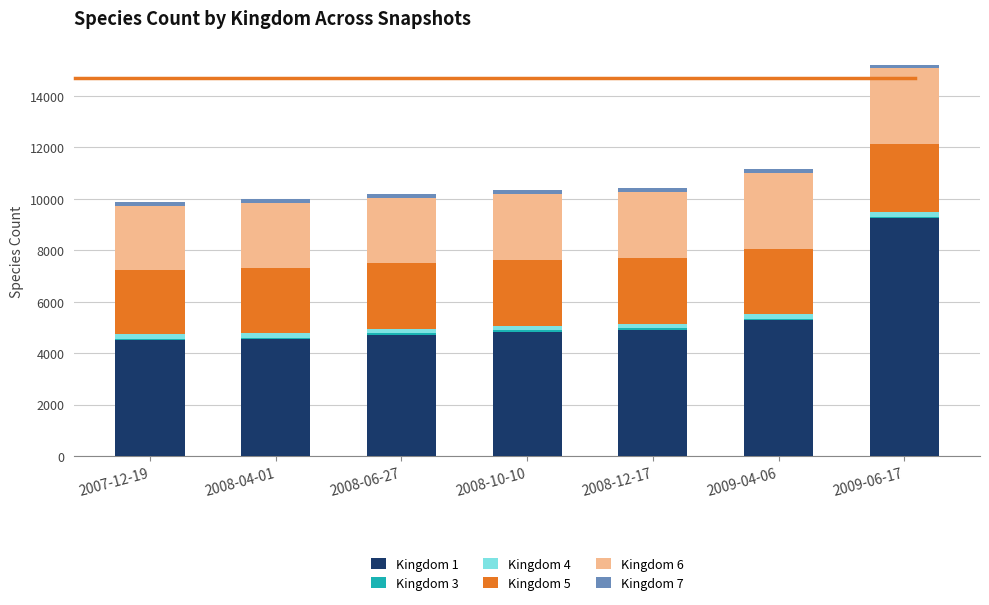

Which category has the highest value in the Kingdom 1 series?

2009-06-17